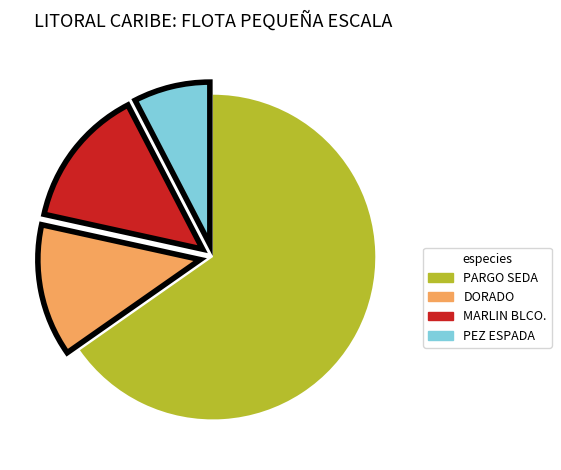

What is the smallest slice in the pie chart?

PEZ ESPADA